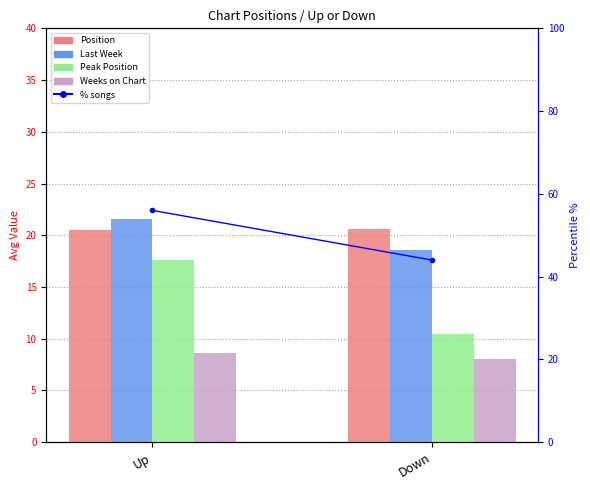

How many groups of bars are there?

2